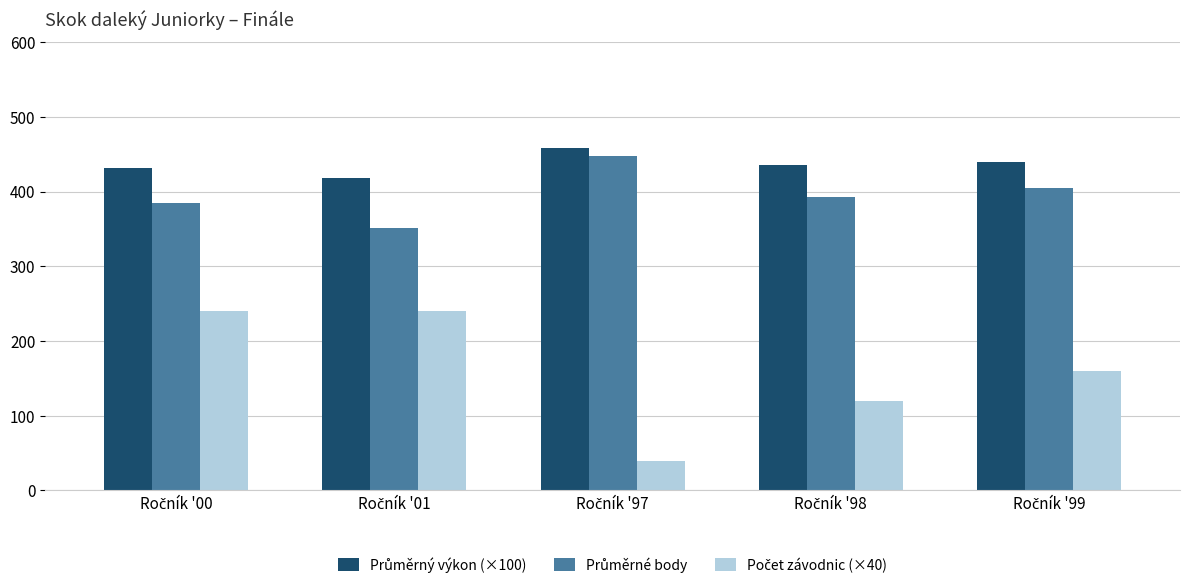

What is the smallest value displayed?

40.0